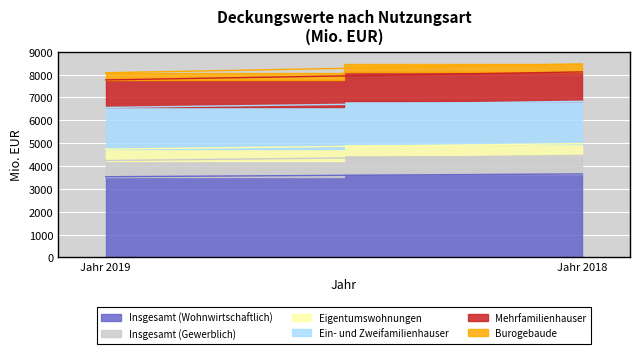

What is the total value across all series at Jahr 2018?

8469.6